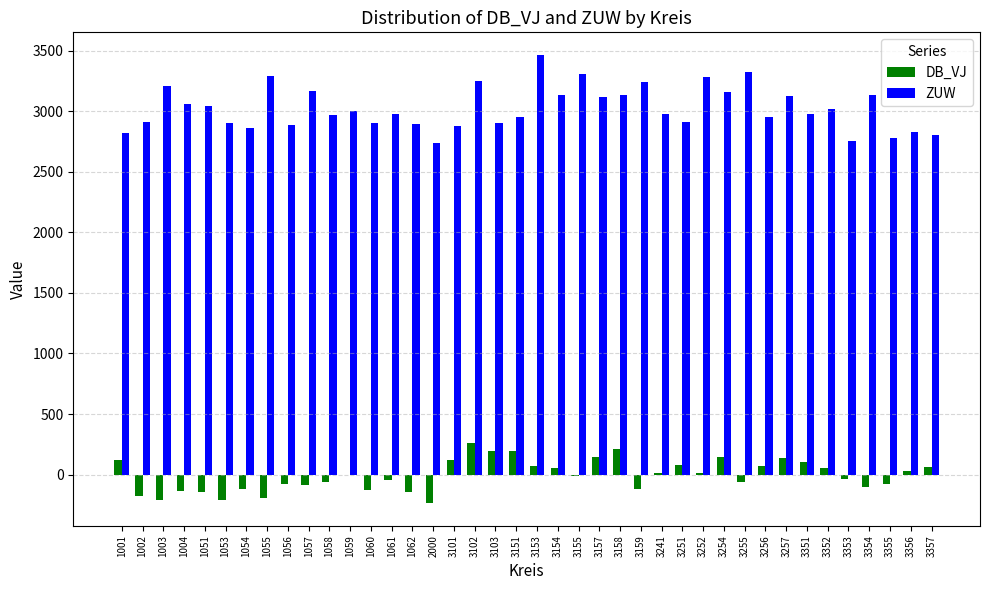

Which series has the largest total across all categories?

ZUW